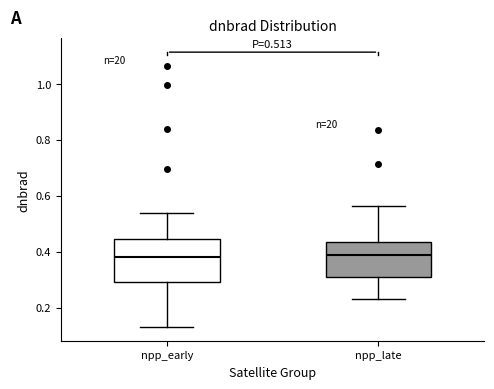

Comparing the boxes themselves (not the whiskers), which one is the tallest?

npp_early